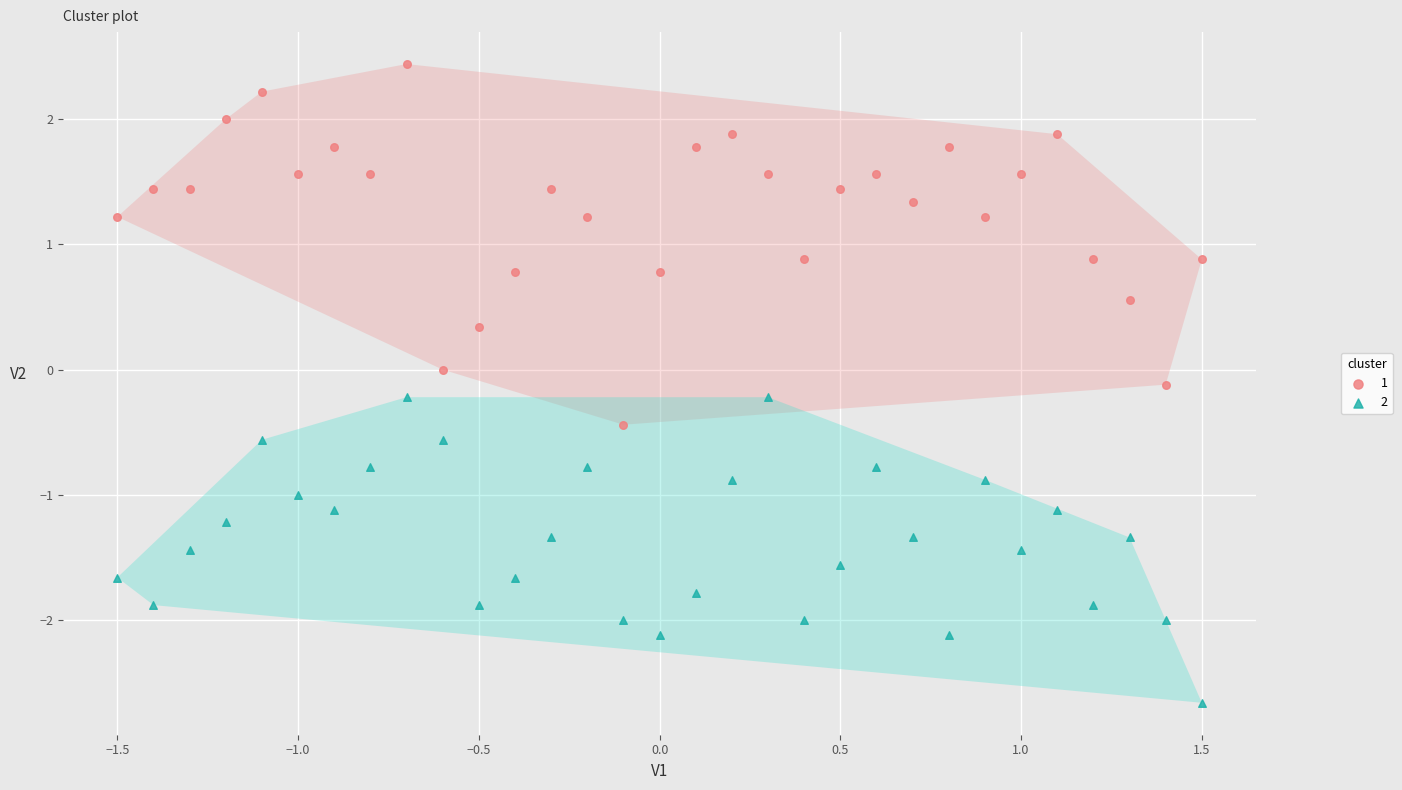

Across all data points, what is the range of X values (max minus min)?

3.0